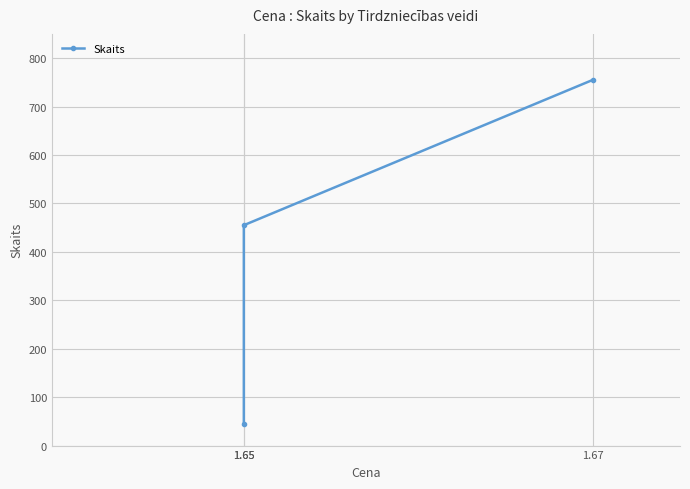

What is the change in value from 1.65 to 1.67?

+300